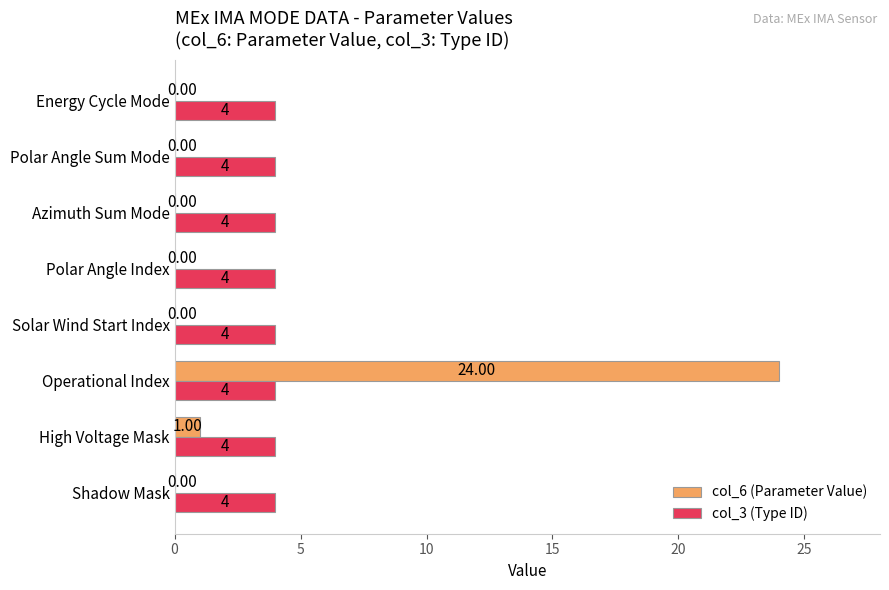

Which series has the largest total across all categories?

col_3 (Type ID)